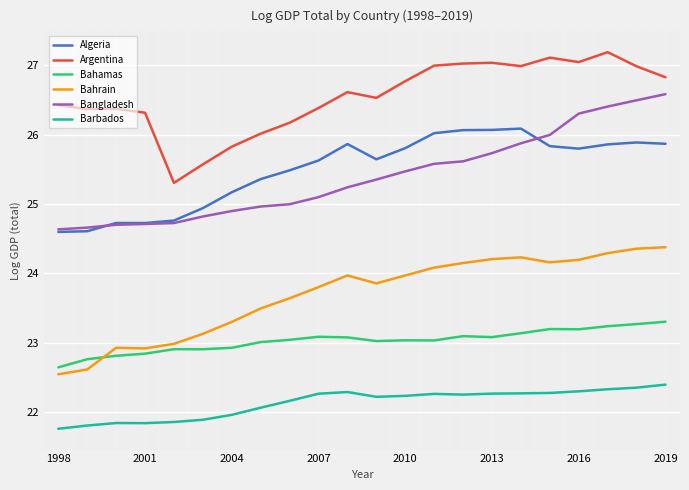

What is the highest value of the Bahrain series?

24.4